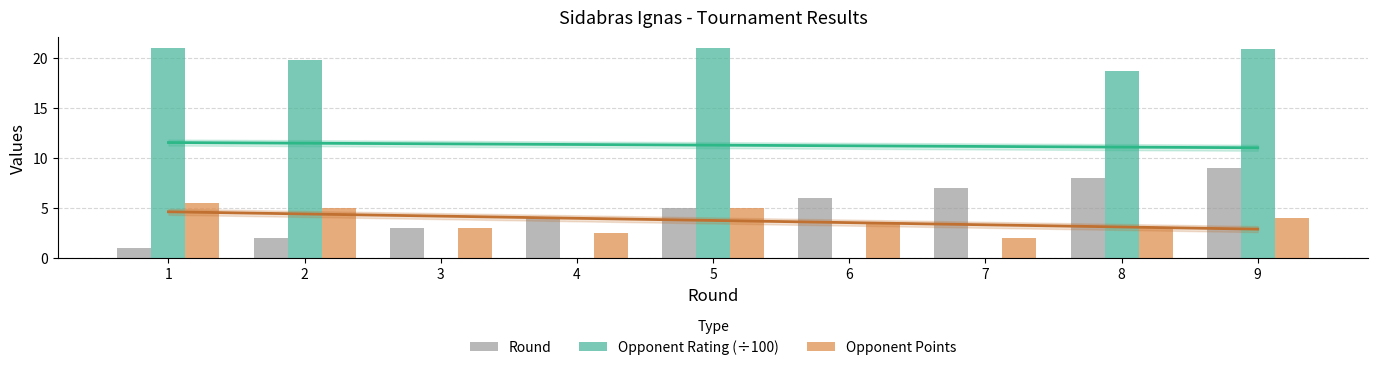

Which series has the largest total across all categories?

Opponent Rating (÷100)